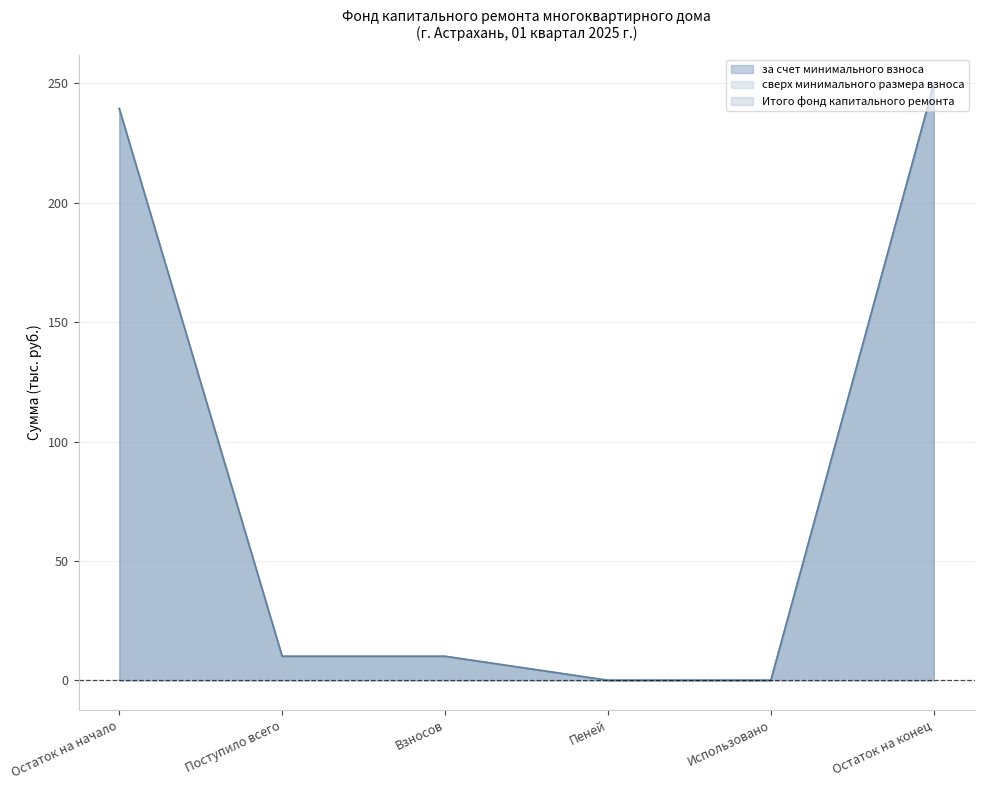

What is the value of the Итого фонд капитального ремонта point at the 1st from the left?

239.4